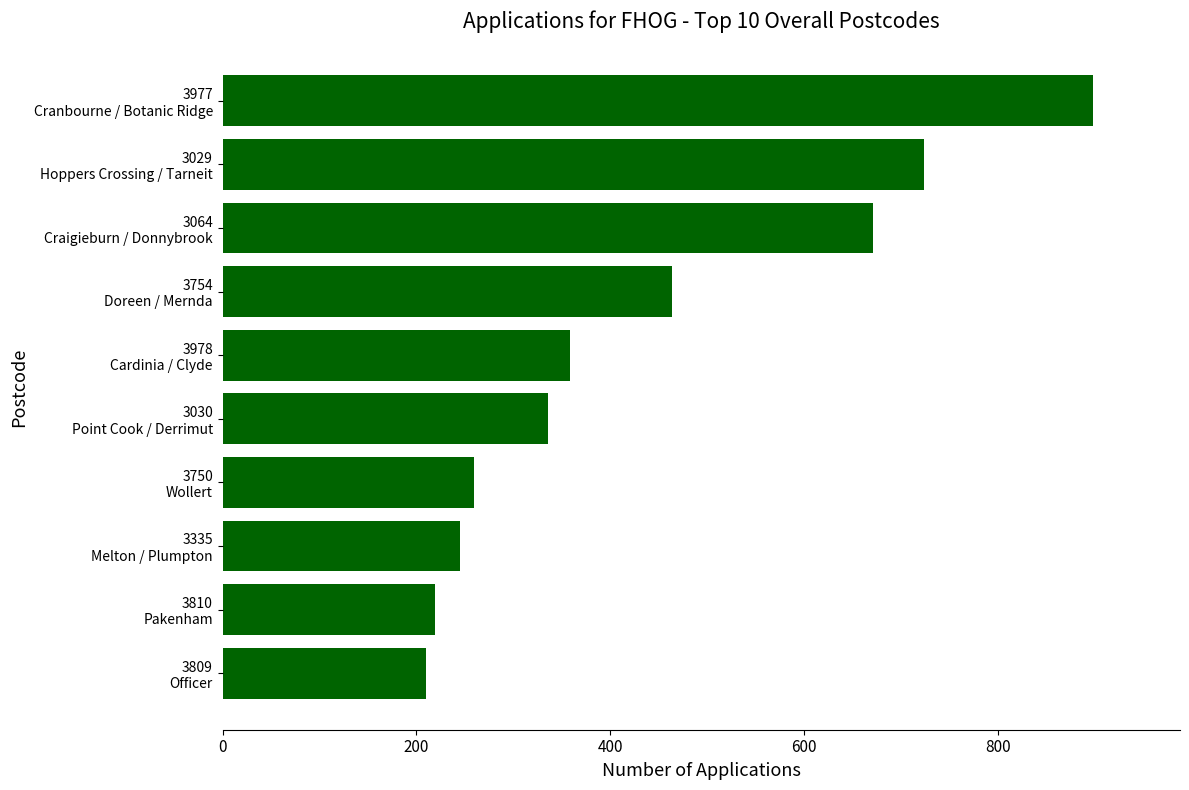

What is the average value?

438